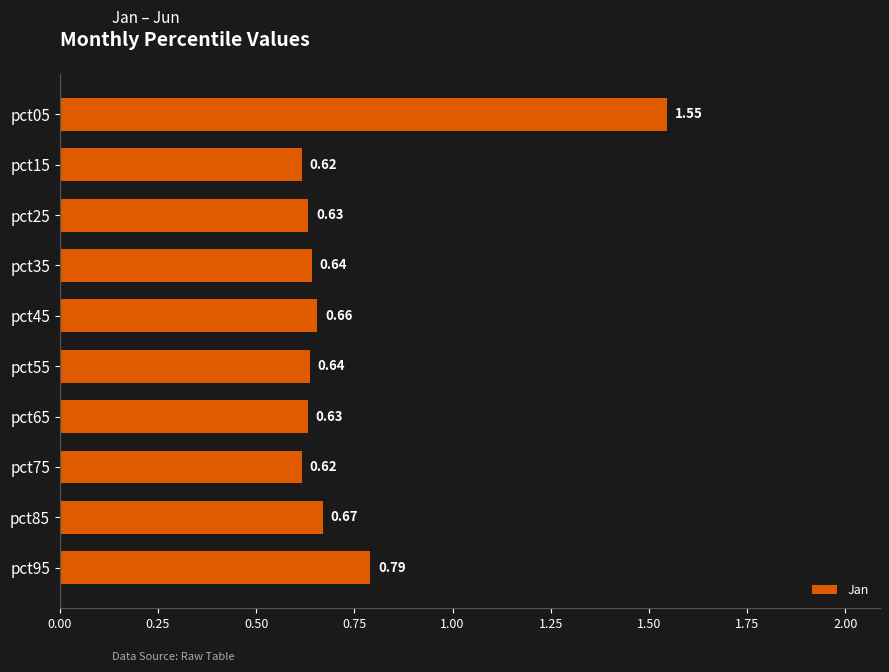

Which has a higher value, pct95 or pct15?

pct95